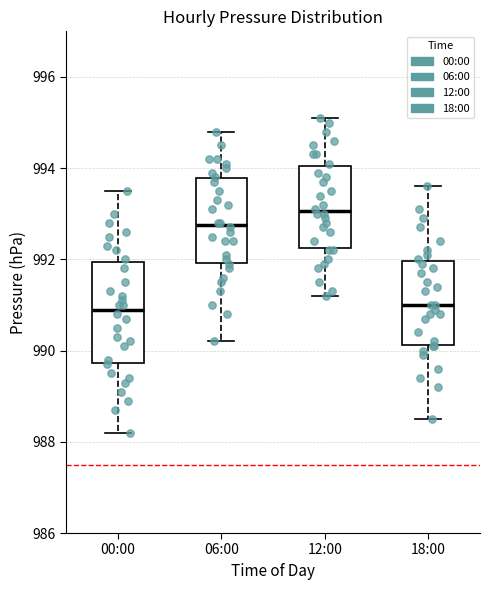

Comparing the boxes themselves (not the whiskers), which one is the tallest?

00:00